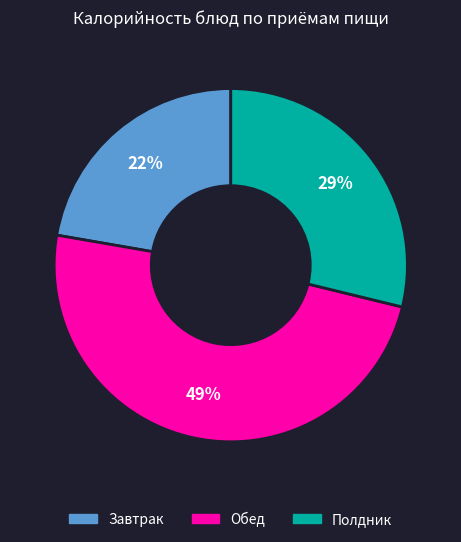

Is there a majority slice in this chart?

No